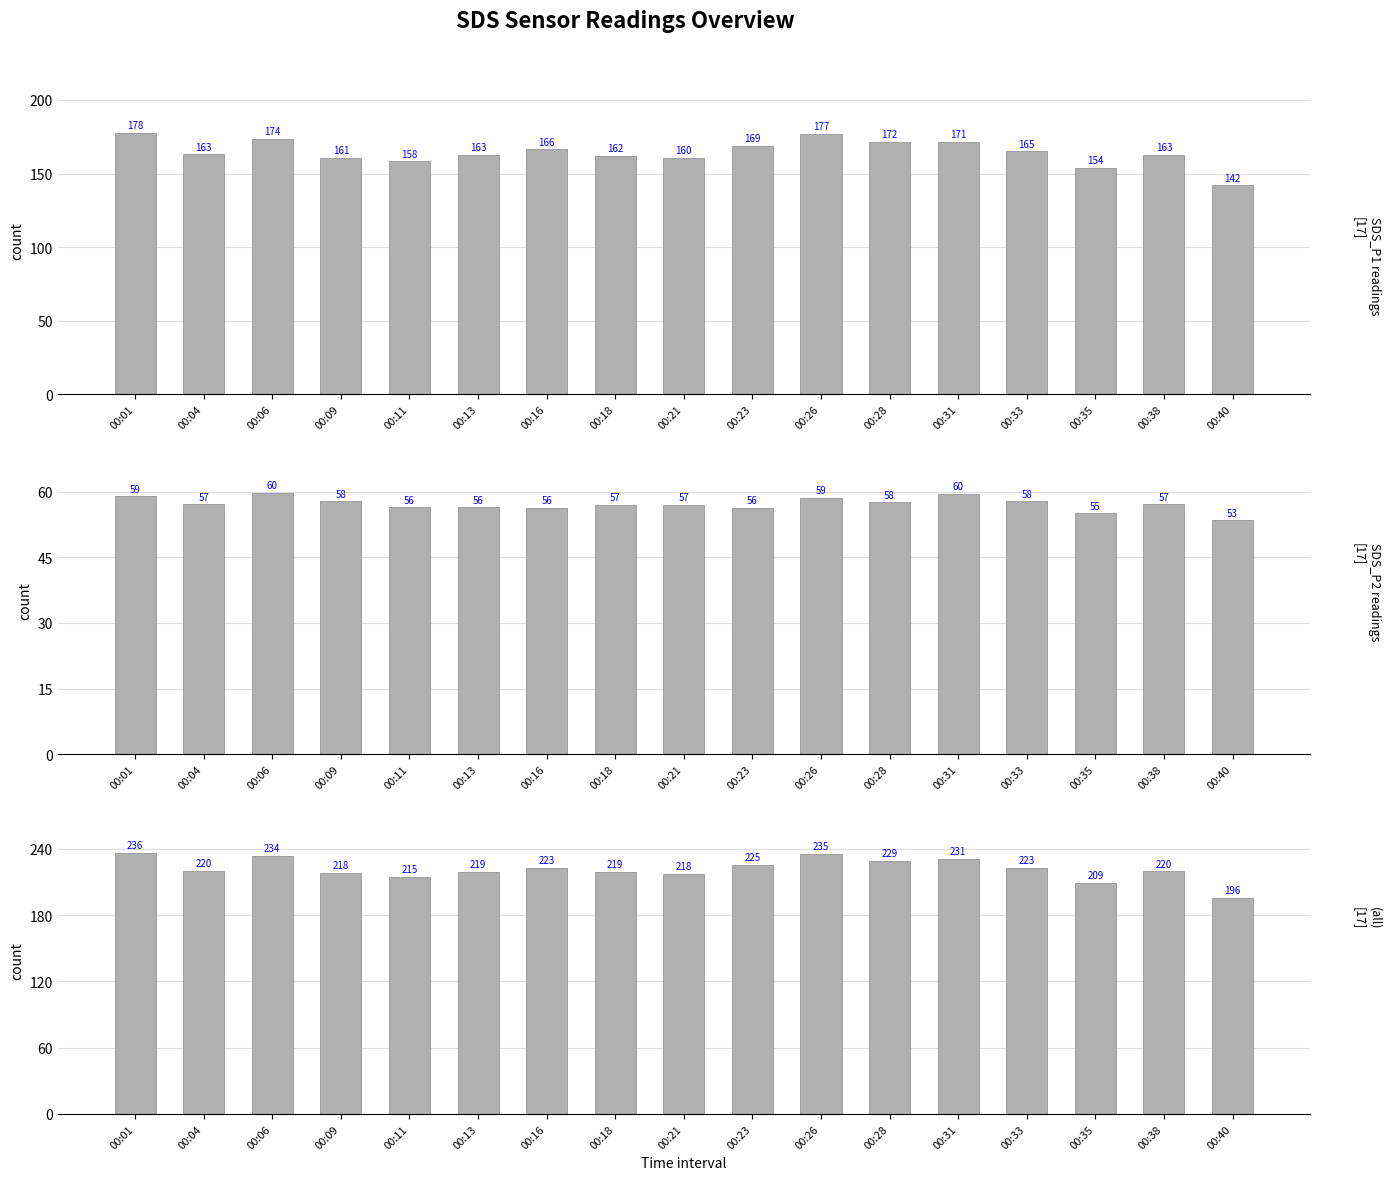

What is the average value of the (all) series?

221.7